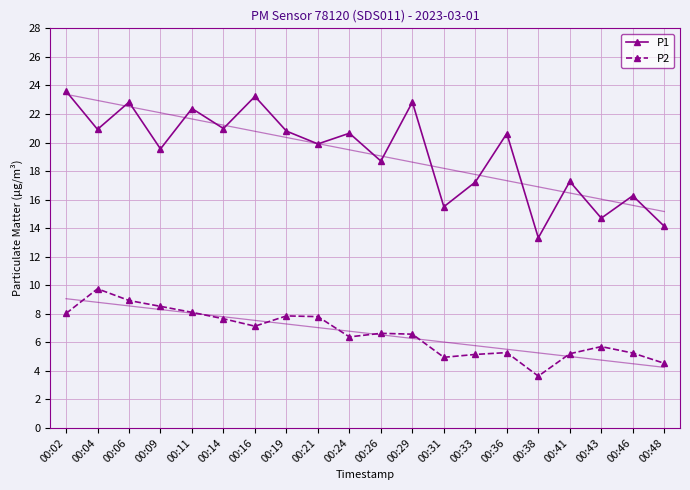

Reading right to left, transcribe all the data shown in this chart.

P1: 14.1	16.3	14.7	17.3	13.3	20.6	17.2	15.5	22.8	18.7	20.6	19.9	20.8	23.2	21.0	22.4	19.6	22.8	20.9	23.6
P2: 4.5	5.2	5.7	5.2	3.6	5.3	5.2	5.0	6.6	6.6	6.4	7.8	7.8	7.1	7.7	8.1	8.5	8.9	9.8	8.0